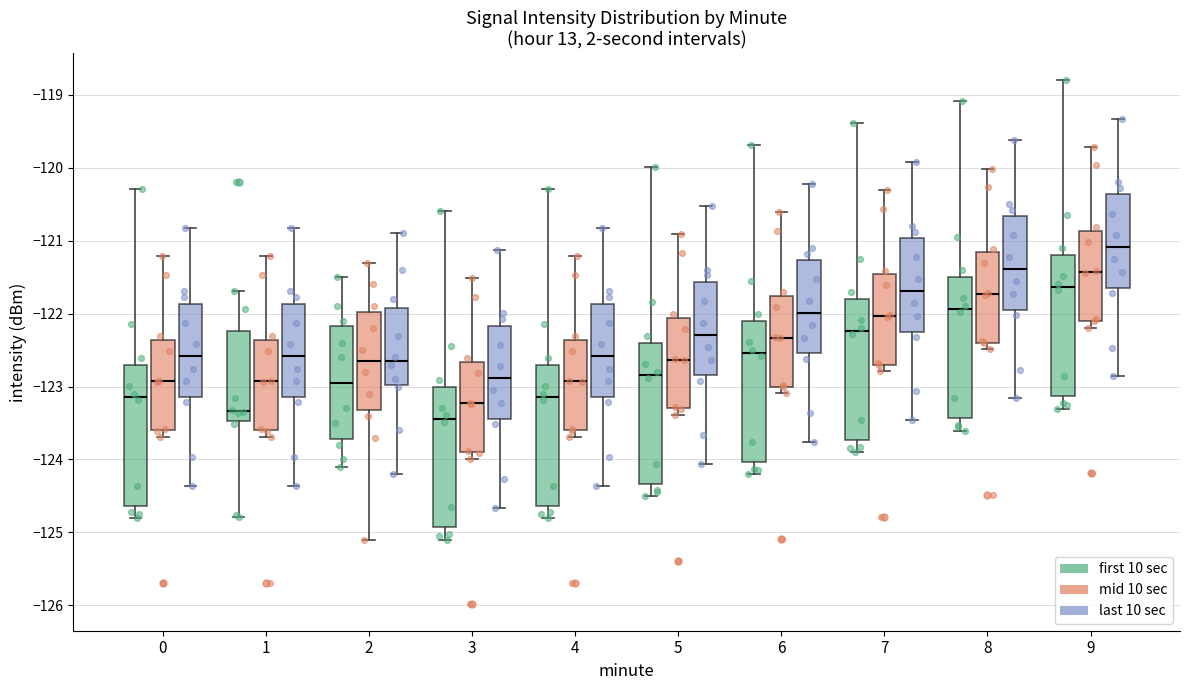

Reading left to right, read every box against the y-axis: the position of its median line, the range the box covers, and the ends of its whiskers. The values are not printed on the chart, so give them approximately, as read against the axis.

0 (first 10 sec): median -123.1, box -124.6 to -122.7, whiskers -124.8 to -120.3
0 (mid 10 sec): median -122.9, box -123.6 to -122.4, whiskers -123.7 to -121.2
0 (last 10 sec): median -122.6, box -123.1 to -121.9, whiskers -124.4 to -120.8
1 (first 10 sec): median -123.3, box -123.5 to -122.2, whiskers -124.8 to -121.7
1 (mid 10 sec): median -122.9, box -123.6 to -122.4, whiskers -123.7 to -121.2
1 (last 10 sec): median -122.6, box -123.1 to -121.9, whiskers -124.4 to -120.8
2 (first 10 sec): median -122.9, box -123.7 to -122.2, whiskers -124.1 to -121.5
2 (mid 10 sec): median -122.6, box -123.3 to -122.0, whiskers -125.1 to -121.3
2 (last 10 sec): median -122.6, box -123.0 to -121.9, whiskers -124.2 to -120.9
3 (first 10 sec): median -123.4, box -124.9 to -123.0, whiskers -125.1 to -120.6
3 (mid 10 sec): median -123.2, box -123.9 to -122.7, whiskers -124.0 to -121.5
3 (last 10 sec): median -122.9, box -123.4 to -122.2, whiskers -124.7 to -121.1
4 (first 10 sec): median -123.1, box -124.6 to -122.7, whiskers -124.8 to -120.3
4 (mid 10 sec): median -122.9, box -123.6 to -122.4, whiskers -123.7 to -121.2
4 (last 10 sec): median -122.6, box -123.1 to -121.9, whiskers -124.4 to -120.8
5 (first 10 sec): median -122.8, box -124.3 to -122.4, whiskers -124.5 to -120.0
5 (mid 10 sec): median -122.6, box -123.3 to -122.1, whiskers -123.4 to -120.9
5 (last 10 sec): median -122.3, box -122.8 to -121.6, whiskers -124.1 to -120.5
6 (first 10 sec): median -122.5, box -124.0 to -122.1, whiskers -124.2 to -119.7
6 (mid 10 sec): median -122.3, box -123.0 to -121.8, whiskers -123.1 to -120.6
6 (last 10 sec): median -122.0, box -122.5 to -121.3, whiskers -123.8 to -120.2
7 (first 10 sec): median -122.2, box -123.7 to -121.8, whiskers -123.9 to -119.4
7 (mid 10 sec): median -122.0, box -122.7 to -121.5, whiskers -122.8 to -120.3
7 (last 10 sec): median -121.7, box -122.2 to -121.0, whiskers -123.5 to -119.9
8 (first 10 sec): median -121.9, box -123.4 to -121.5, whiskers -123.6 to -119.1
8 (mid 10 sec): median -121.7, box -122.4 to -121.2, whiskers -122.5 to -120.0
8 (last 10 sec): median -121.4, box -121.9 to -120.7, whiskers -123.2 to -119.6
9 (first 10 sec): median -121.6, box -123.1 to -121.2, whiskers -123.3 to -118.8
9 (mid 10 sec): median -121.4, box -122.1 to -120.9, whiskers -122.2 to -119.7
9 (last 10 sec): median -121.1, box -121.6 to -120.4, whiskers -122.9 to -119.3